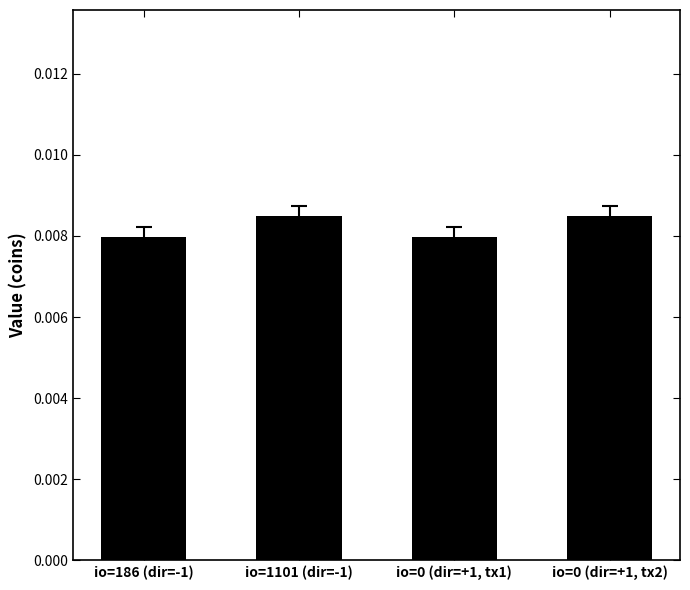

What is the label of the 3rd bar from the right?

io=1101 (dir=-1)